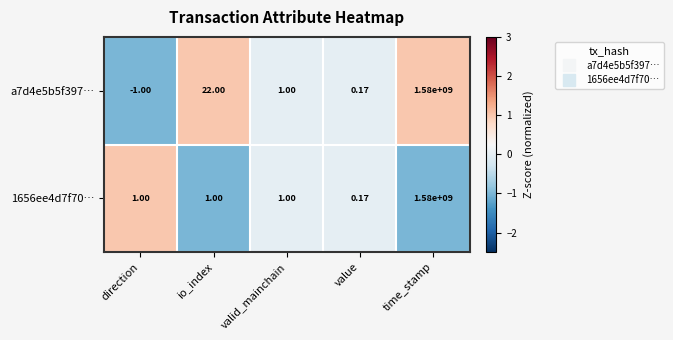

Between io_index and valid_mainchain, which series saw the biggest shift?

a7d4e5b5f397…